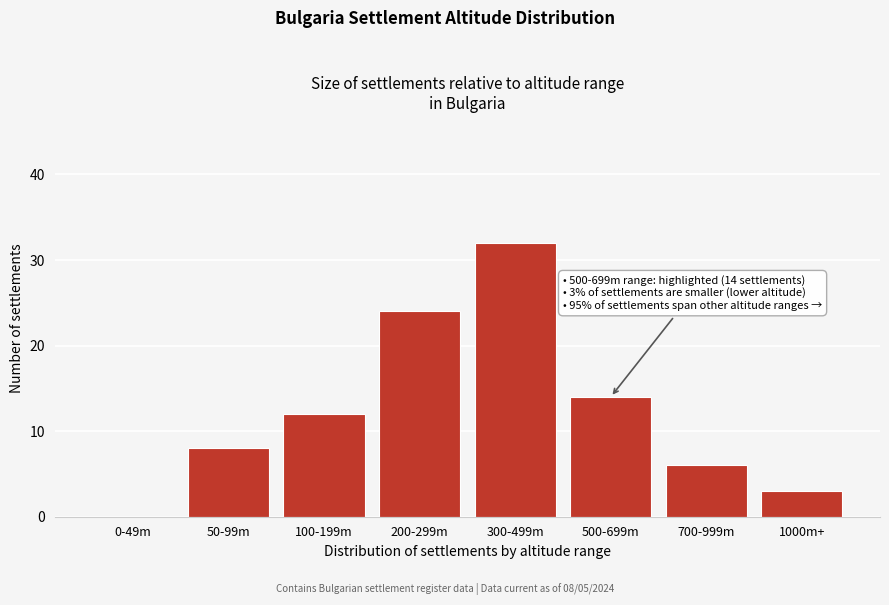

Reading left to right, list all the values displayed in this chart.

0-49m=0	50-99m=8	100-199m=12	200-299m=24	300-499m=32	500-699m=14	700-999m=6	1000m+=3